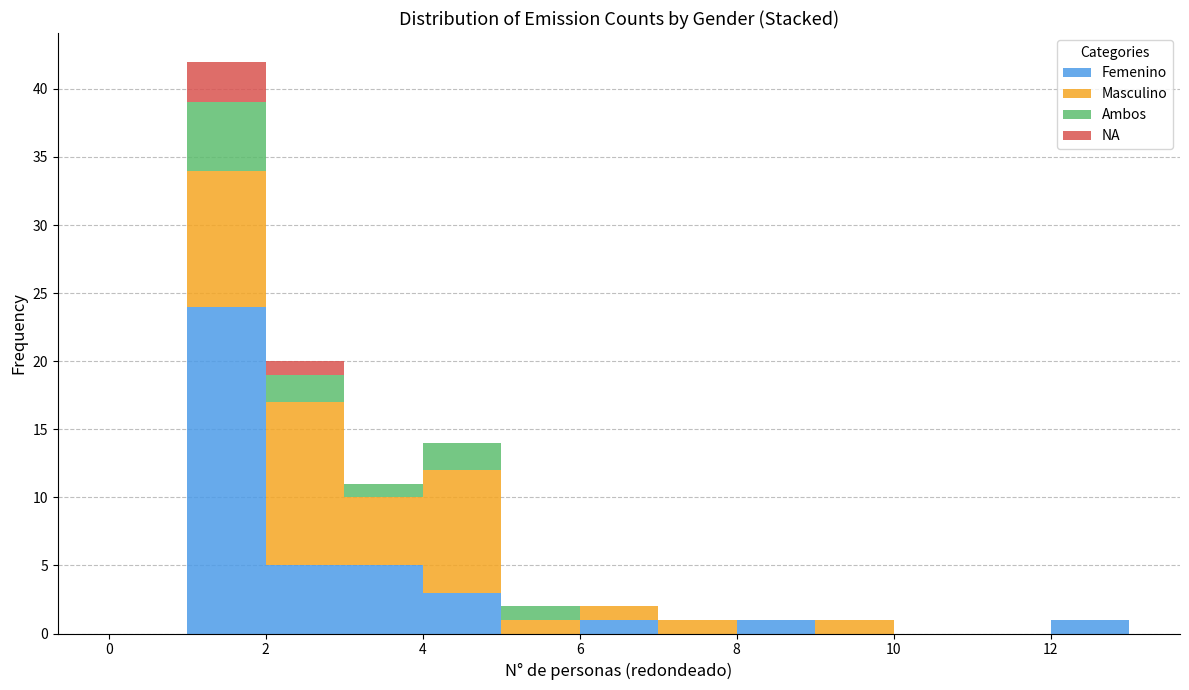

Reading left to right, list every stacked bar in this chart as the range it spans on the x-axis followed by its total height. The values are not printed on the chart, so give them approximately, as read against the axis.

0 to 1: 0
1 to 2: 42
2 to 3: 20
3 to 4: 11
4 to 5: 14
5 to 6: 2
6 to 7: 2
7 to 8: 1
8 to 9: 1
9 to 10: 1
10 to 11: 0
11 to 12: 0
12 to 13: 1